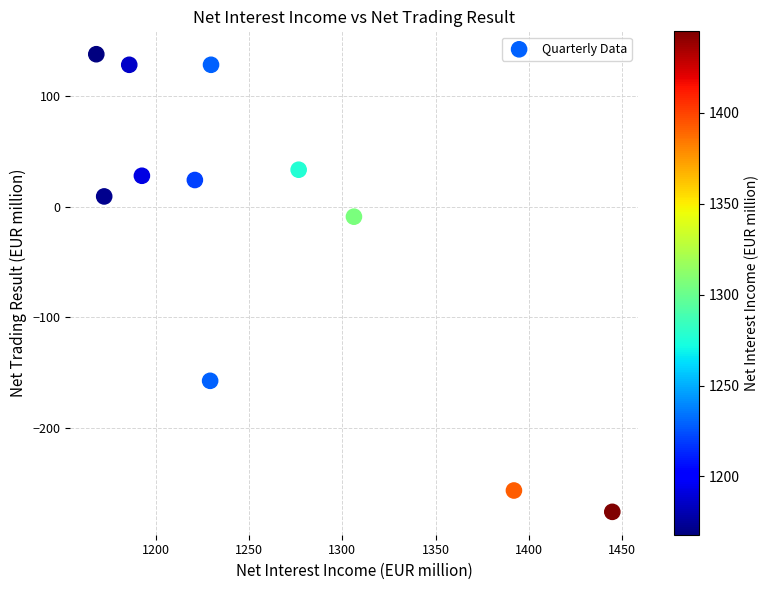

What is the average X value?

1256.1